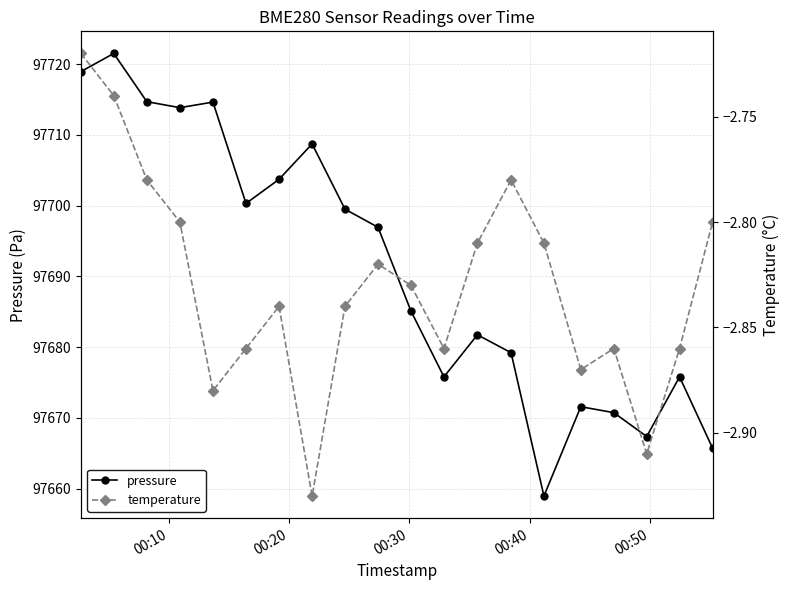

What is the value of the pressure point at the 8th from the left?

97708.7